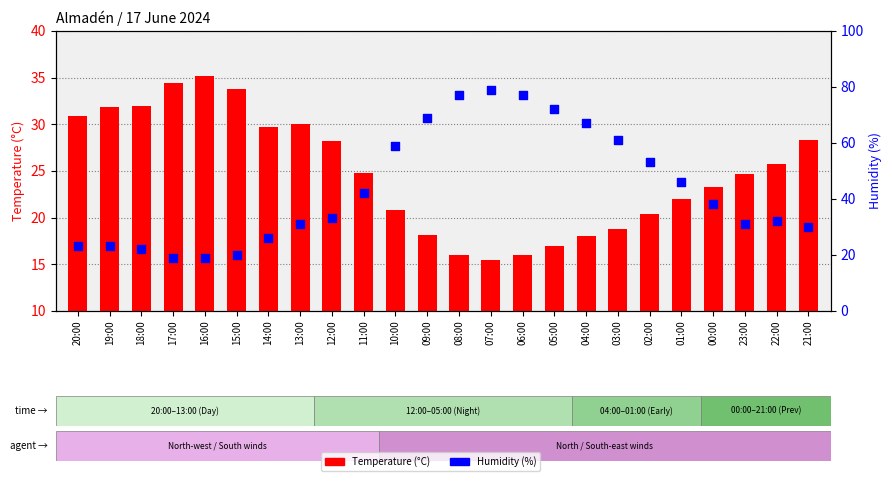

What are all the series names shown in the legend?

Temperature (°C), Humidity (%)